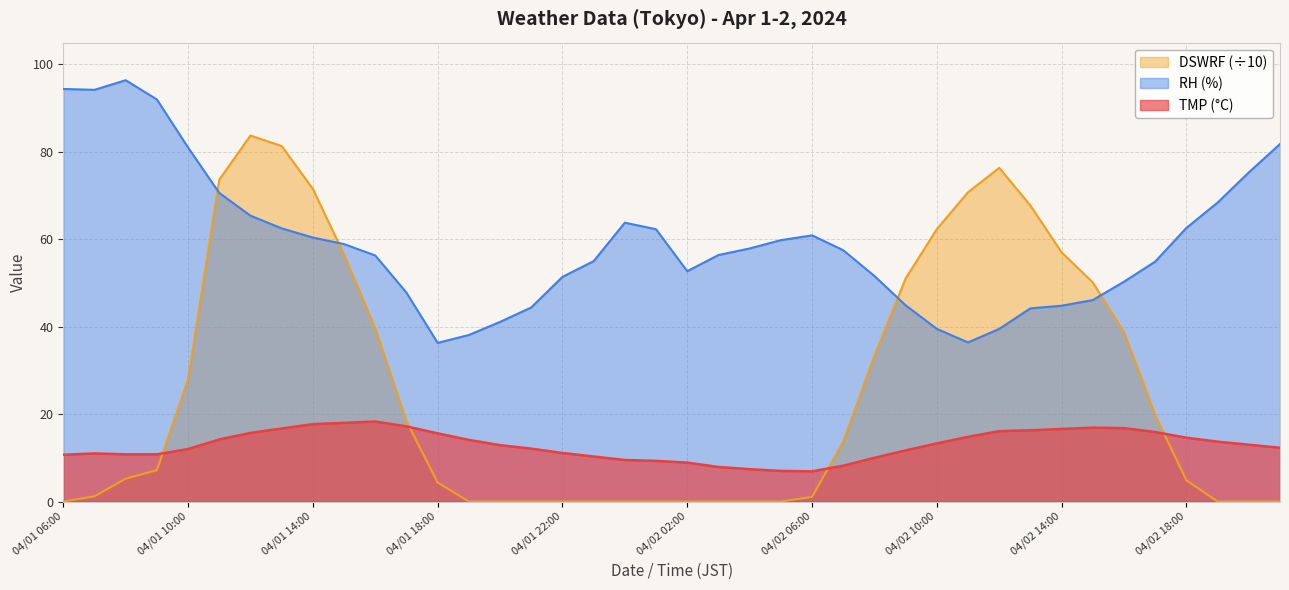

How many series are shown in this chart?

3